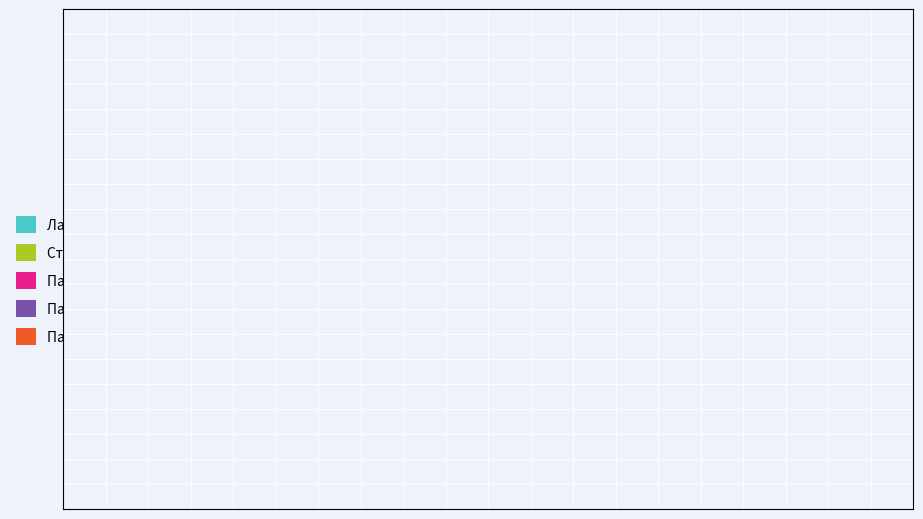

True or false: Панель Skin accounts for 12% of the total.

False